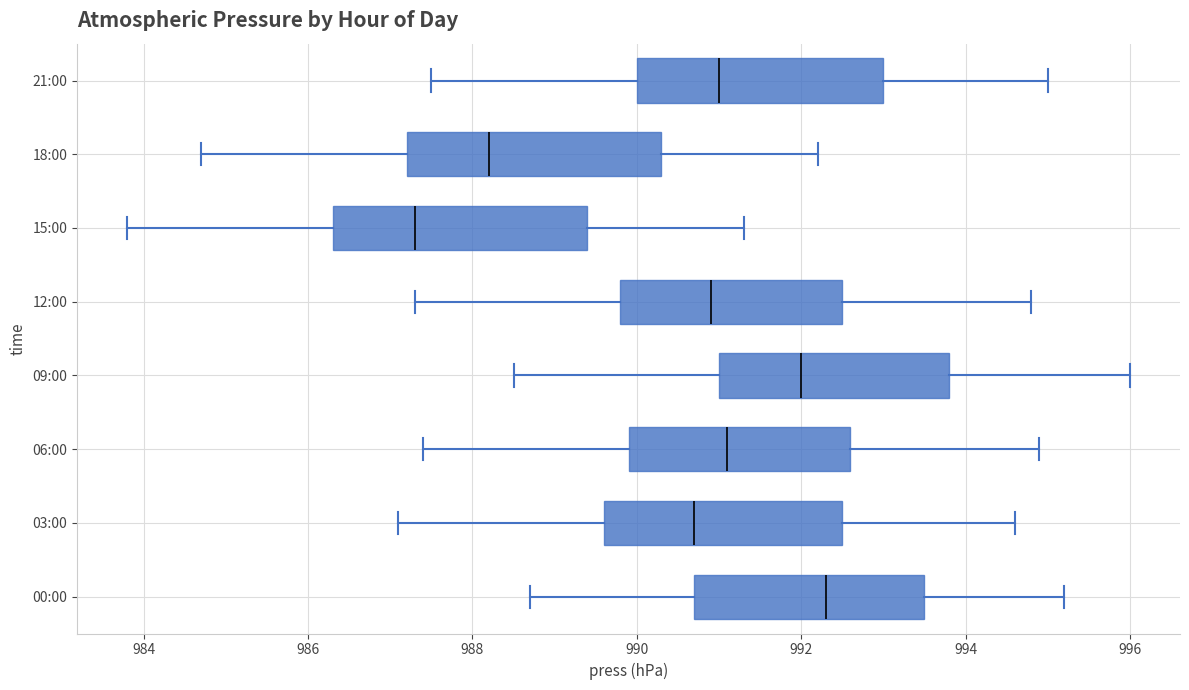

Reading bottom to top, read every box against the x-axis: the position of its median line, the range the box covers, and the ends of its whiskers. The values are not printed on the chart, so give them approximately, as read against the axis.

00:00: median 992.4, box 990.8 to 993.6, whiskers 988.8 to 995.2
03:00: median 990.8, box 989.6 to 992.6, whiskers 987.2 to 994.6
06:00: median 991.2, box 990.0 to 992.6, whiskers 987.4 to 995.0
09:00: median 992.0, box 991.0 to 993.8, whiskers 988.6 to 996.0
12:00: median 991.0, box 989.8 to 992.6, whiskers 987.4 to 994.8
15:00: median 987.4, box 986.4 to 989.4, whiskers 983.8 to 991.4
18:00: median 988.2, box 987.2 to 990.4, whiskers 984.8 to 992.2
21:00: median 991.0, box 990.0 to 993.0, whiskers 987.6 to 995.0